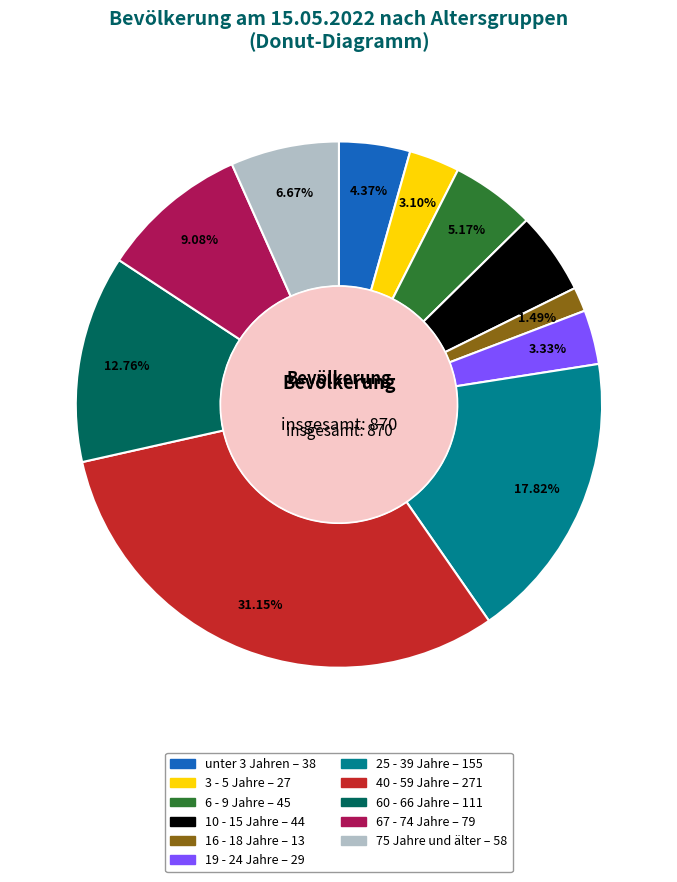

Which category has the smallest portion of the pie?

16 - 18 Jahre